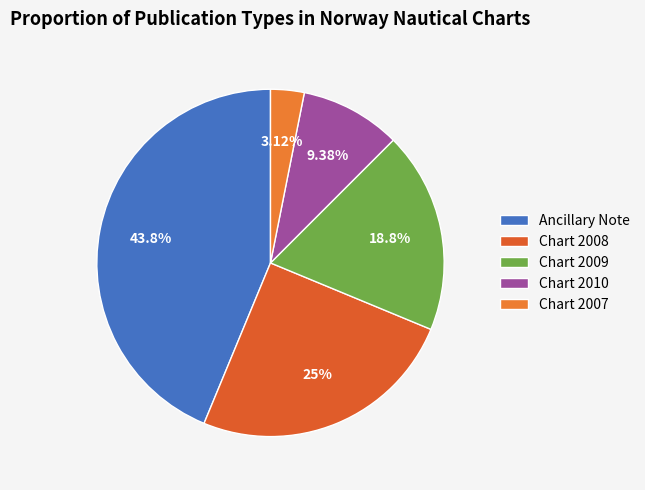

What is the largest slice in the pie chart?

Ancillary Note